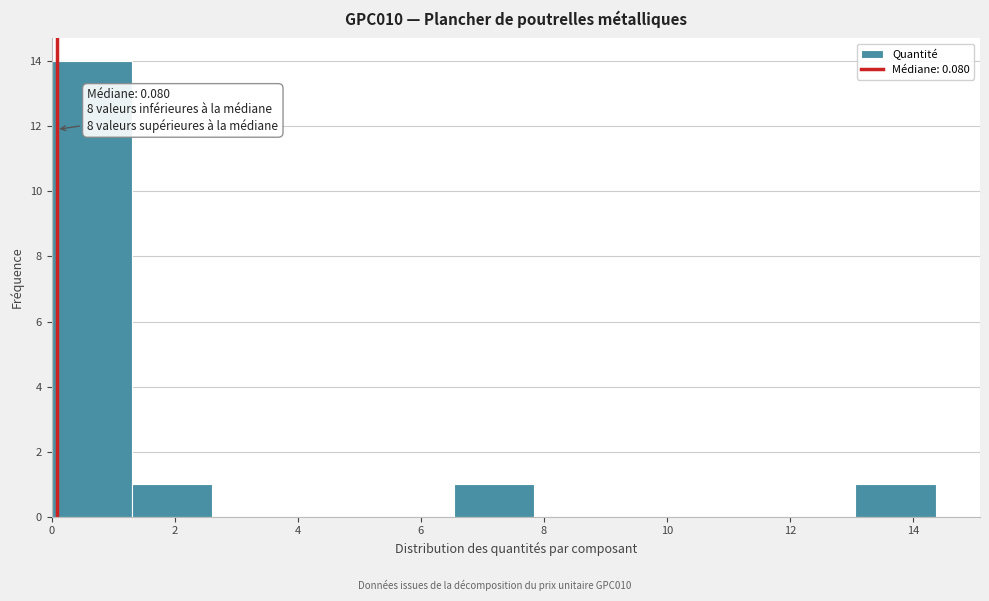

Over which range of the x-axis is the bar tallest?

0.0 to 1.4